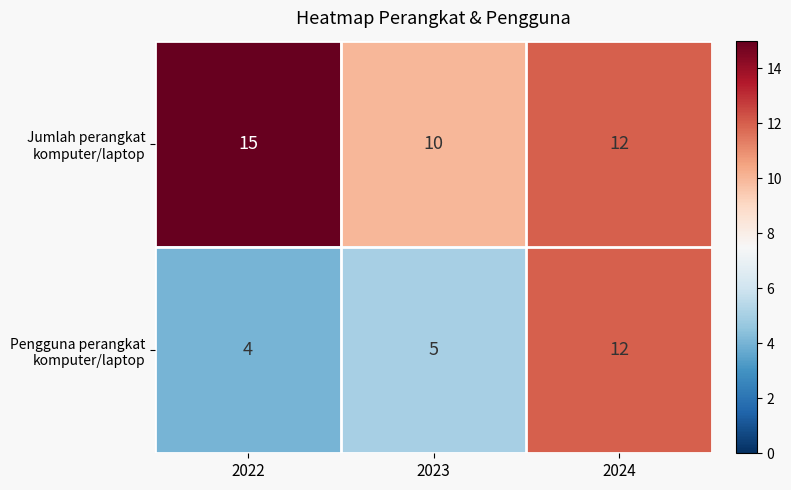

Which category has the highest value across all series?

2022